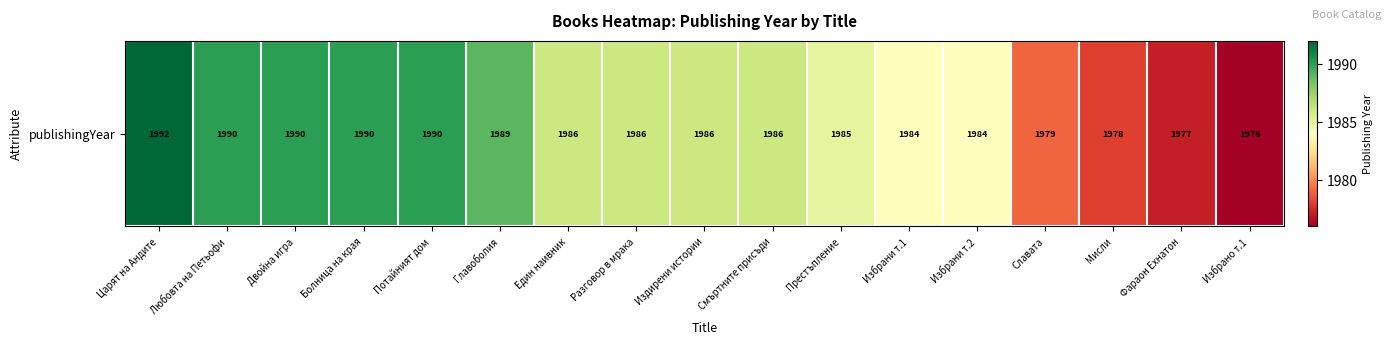

What is the smallest value displayed?

1976